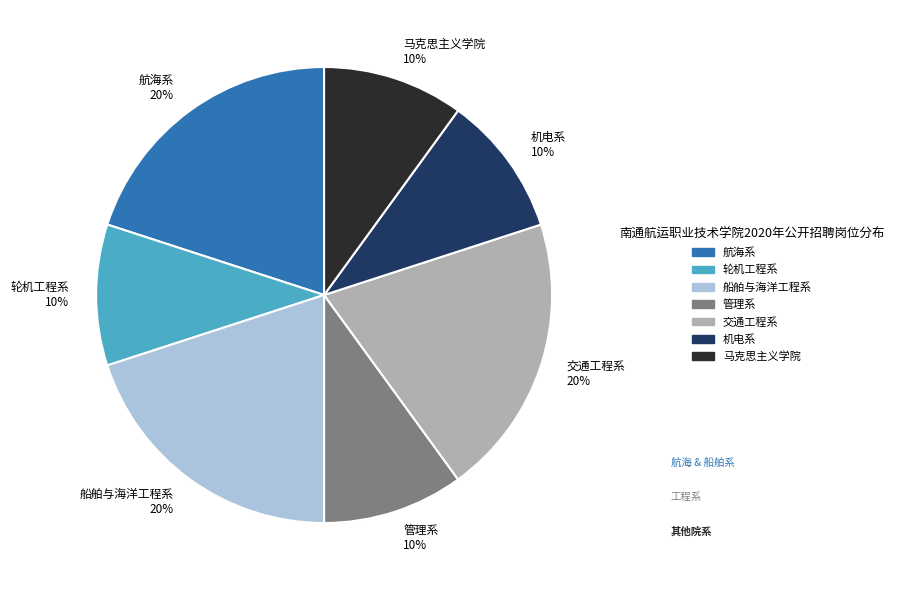

Is there a majority slice in this chart?

No